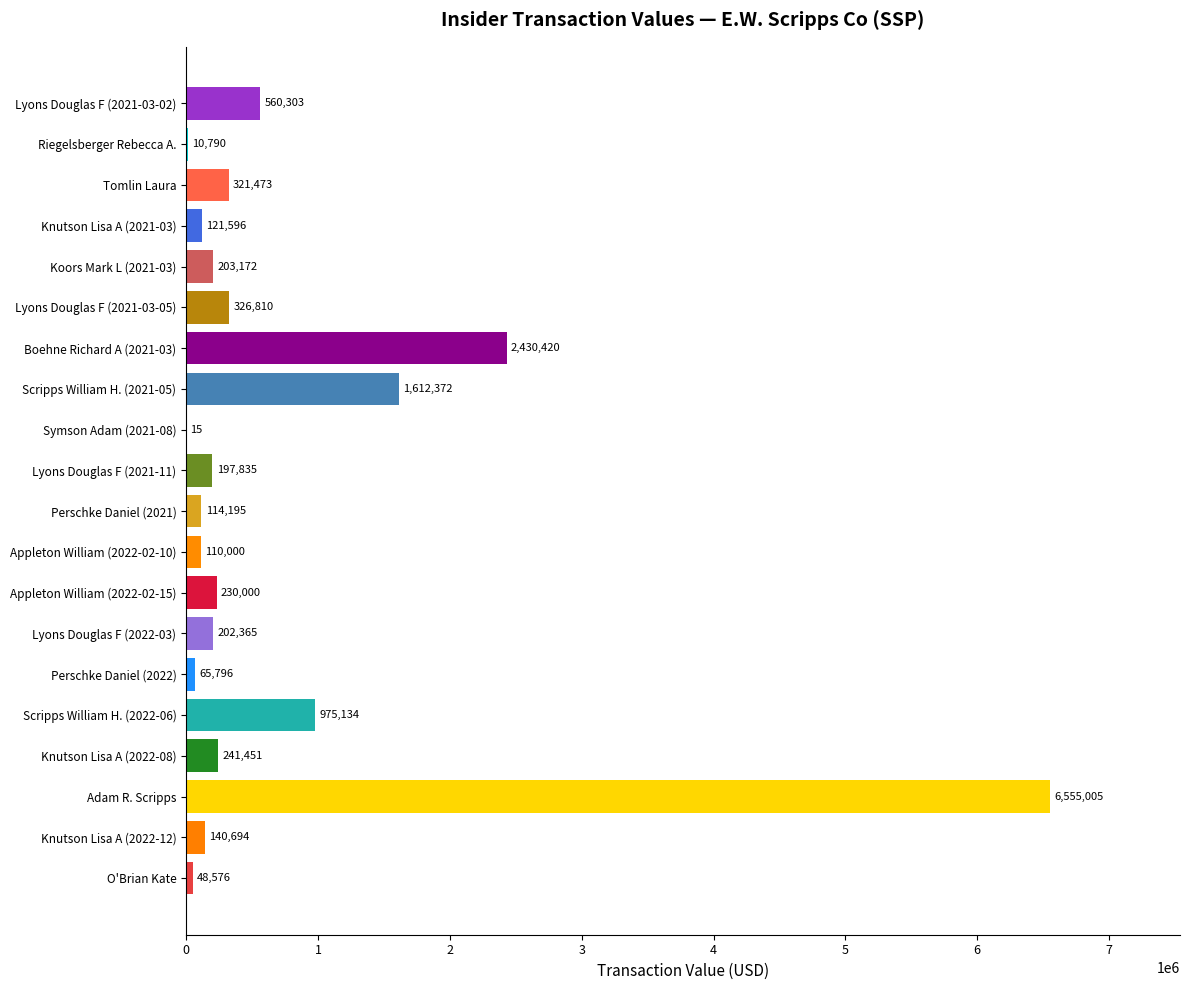

The chart shows a value of 560303 at Lyons Douglas F (2021-03-02). True or false?

True